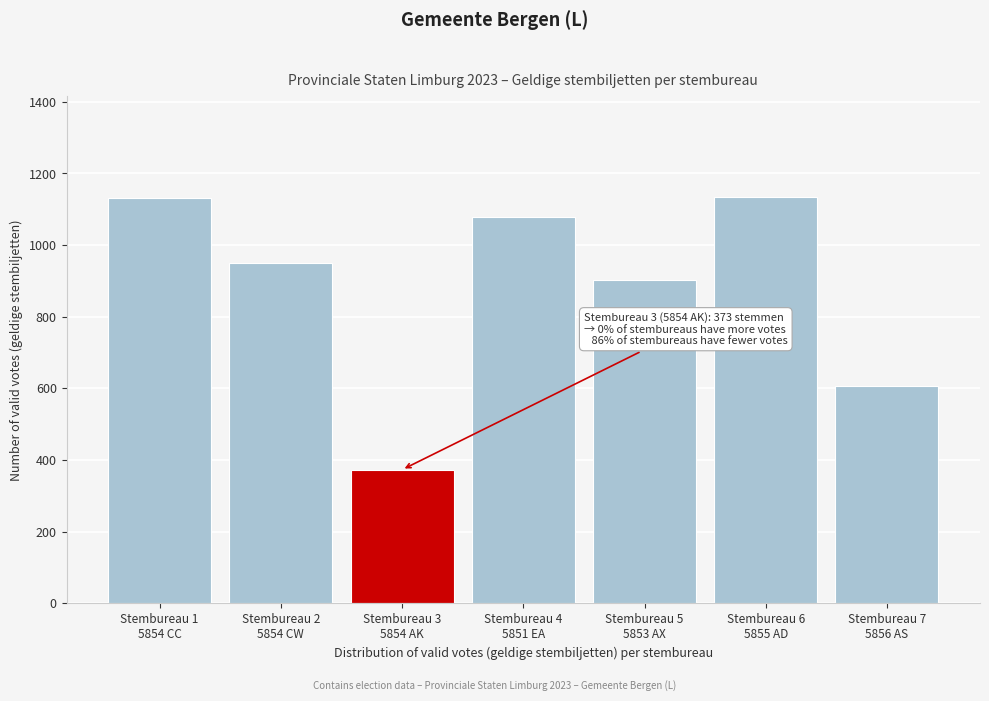

What is the greatest value displayed?

1133